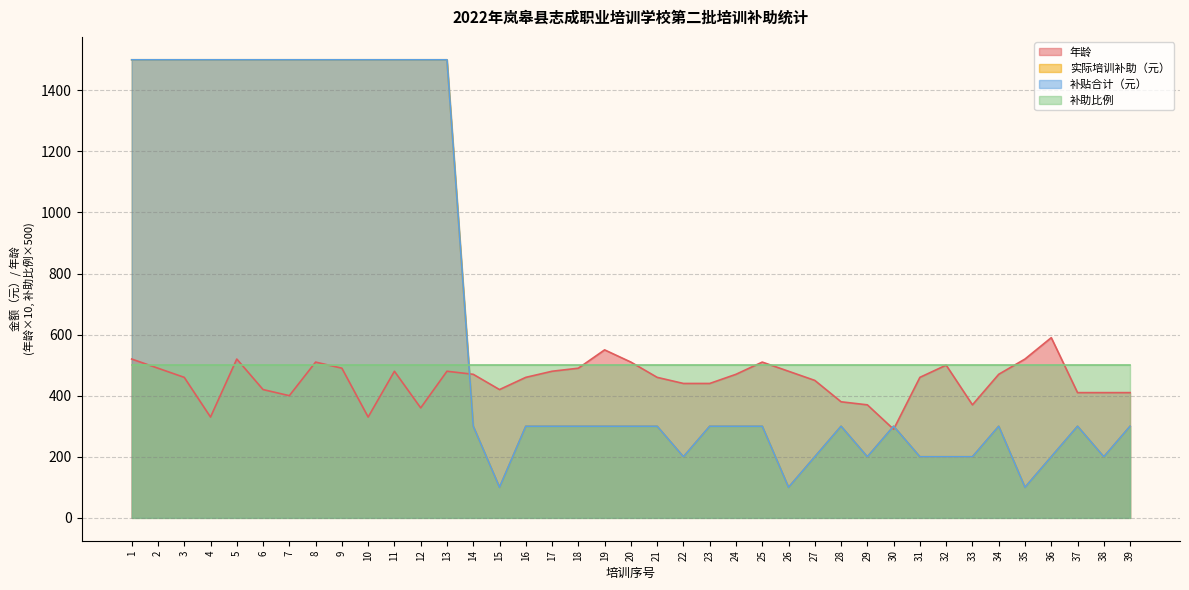

True or false: 补贴合计（元） has a value of 558 at 7.

False